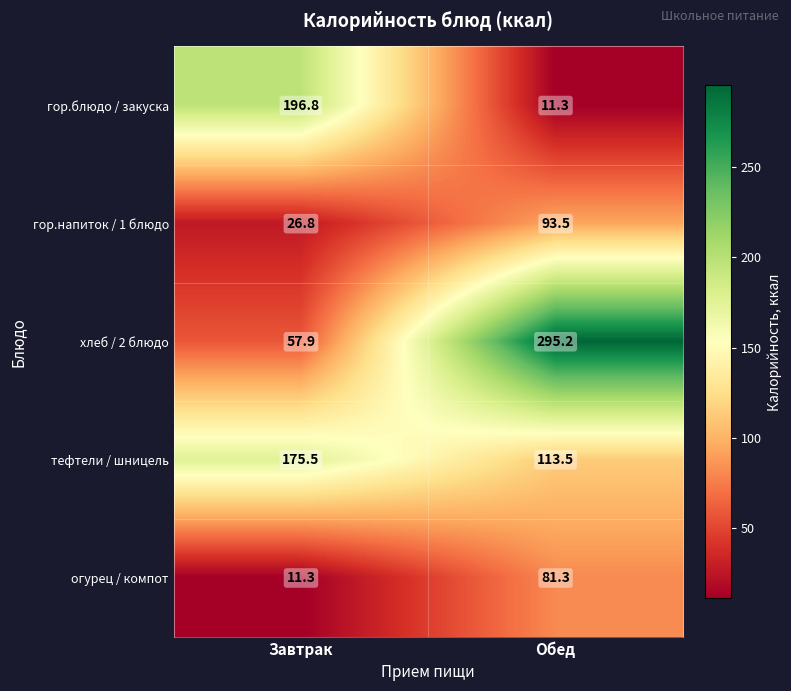

Which category has the lowest value in the гор.напиток / 1 блюдо series?

Завтрак